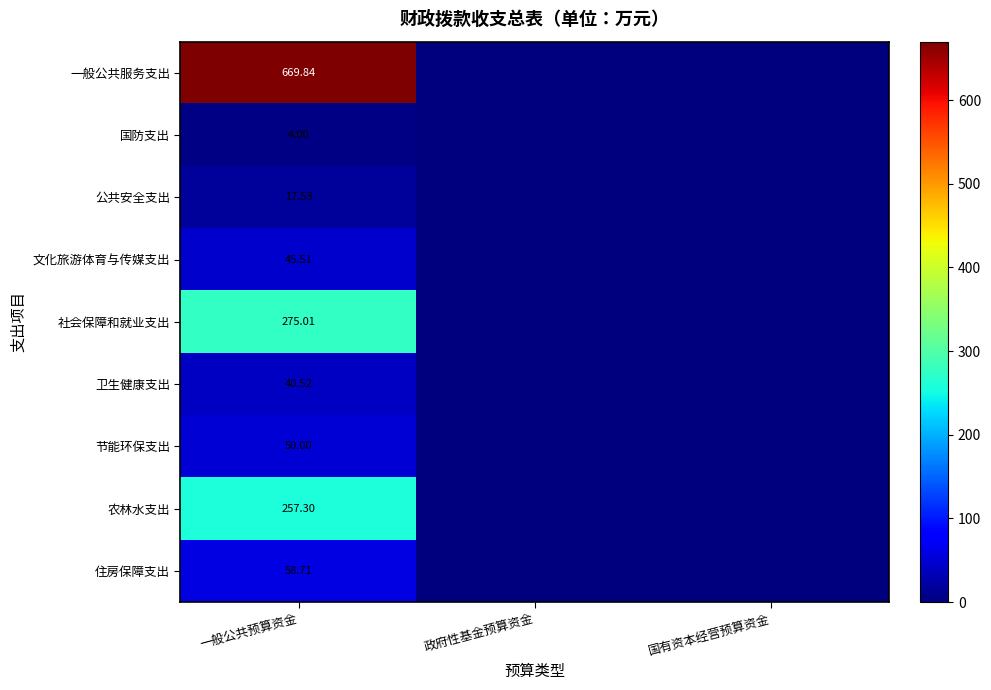

The 社会保障和就业支出 series shows 275.0 at 一般公共预算资金. True or false?

True